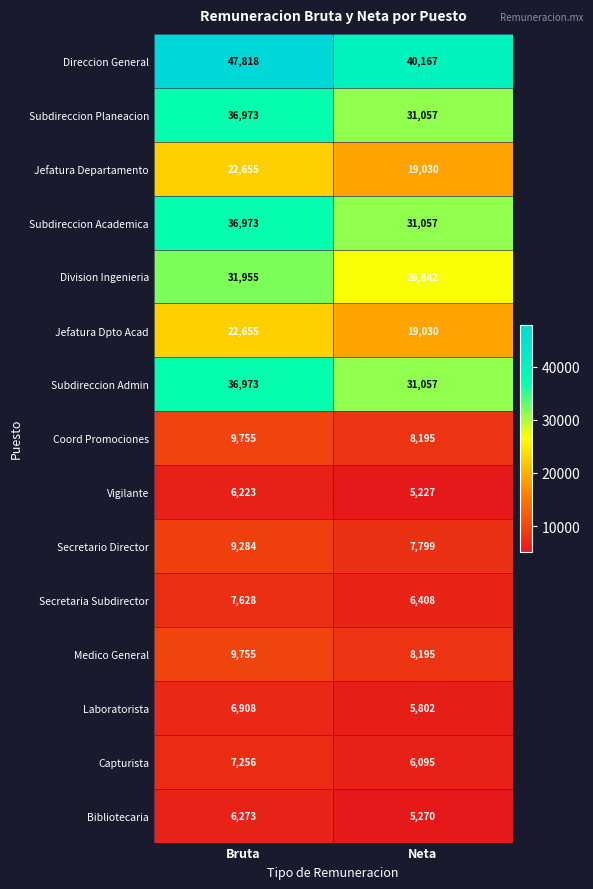

At which category is the sum across all series the highest?

Bruta